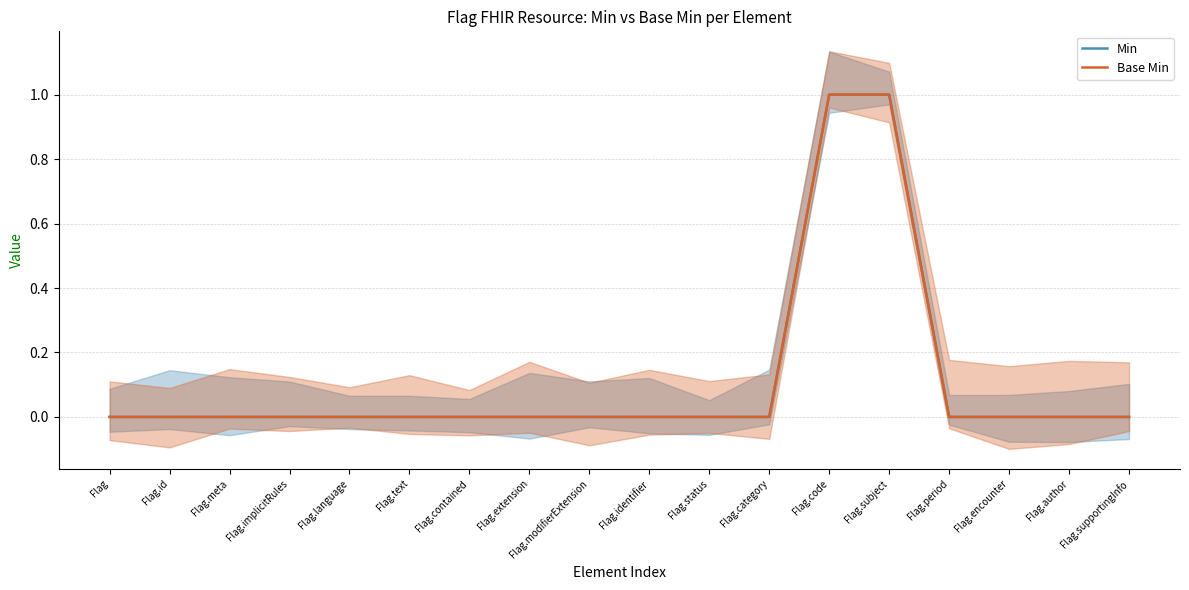

What is the difference between the maximum and minimum values in the Min series?

1